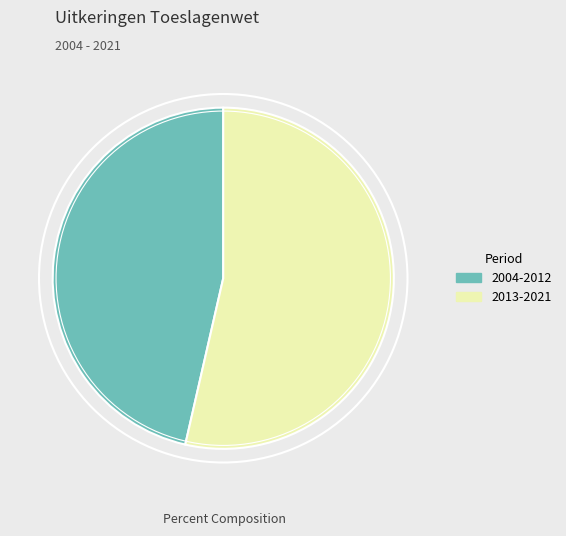

Which has a higher value, 2013-2021 or 2004-2012?

2013-2021